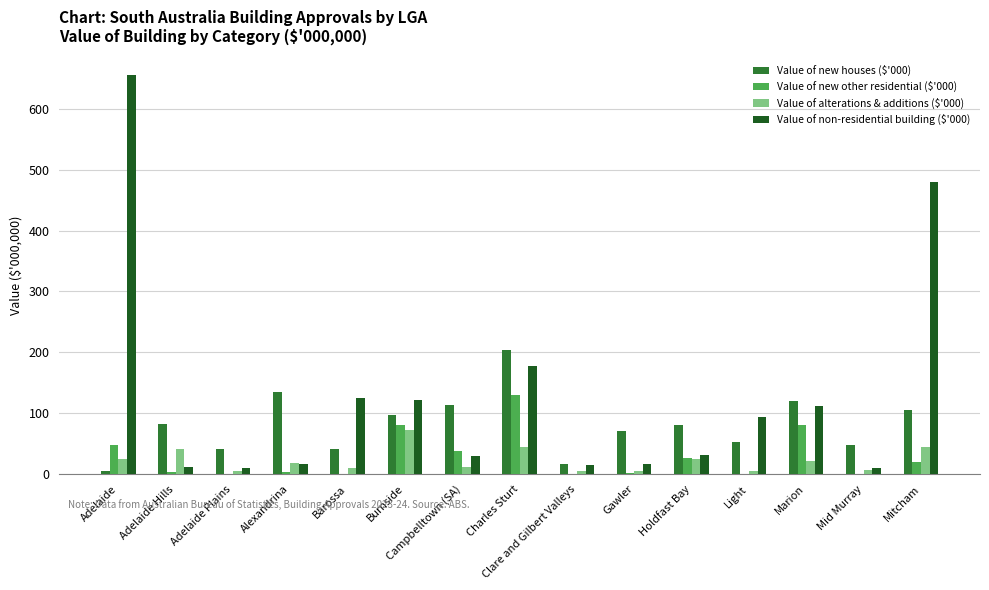

Which series has the largest total across all categories?

Value of non-residential building ($'000)